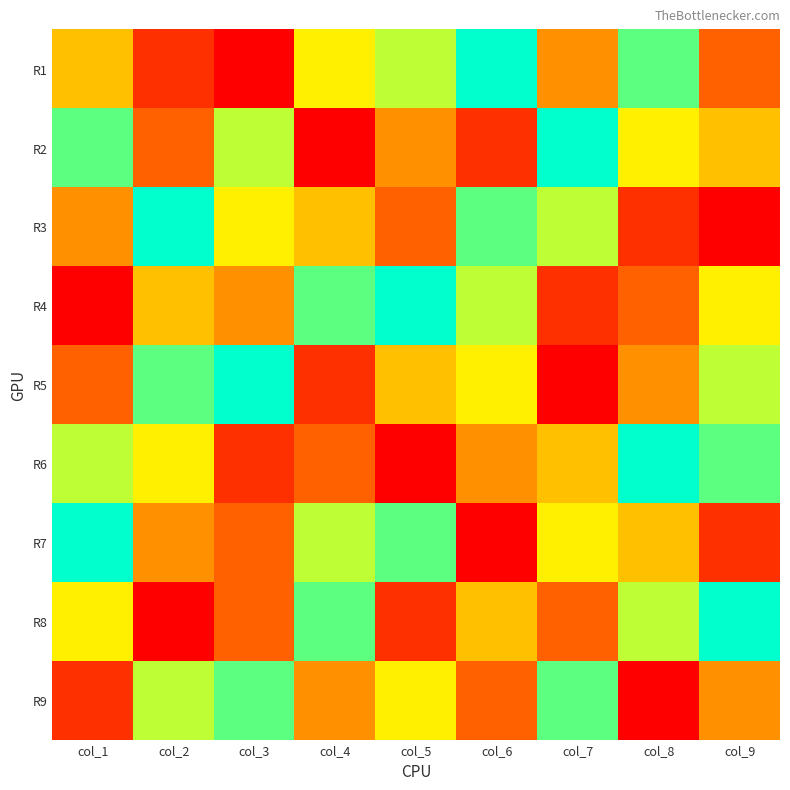

Rank the series at col_3 from highest to lowest value.

R5, R9, R2, R3, R4, R7, R8, R6, R1